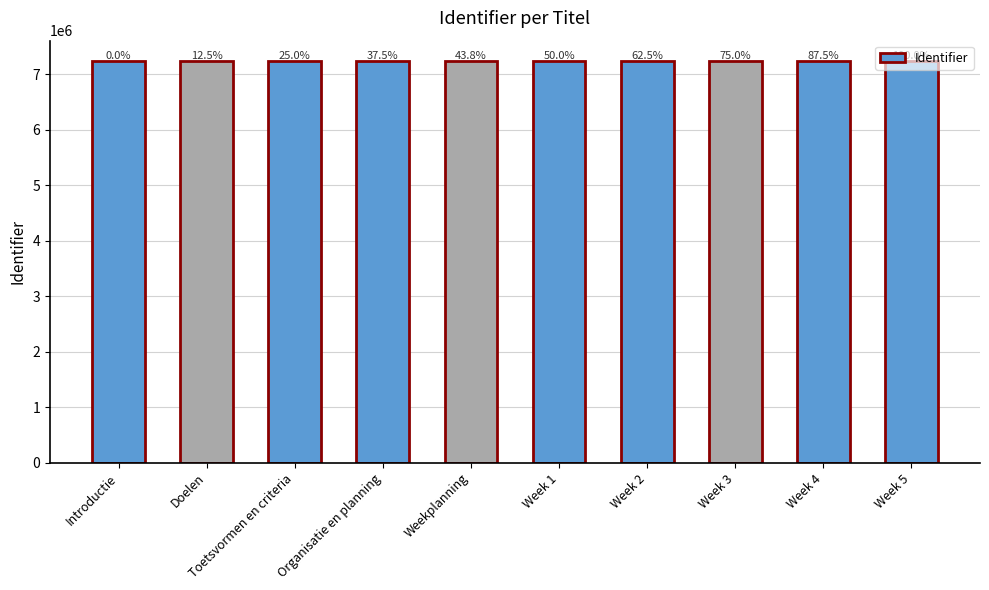

At which label does the data first exceed 7239298?

Week 2